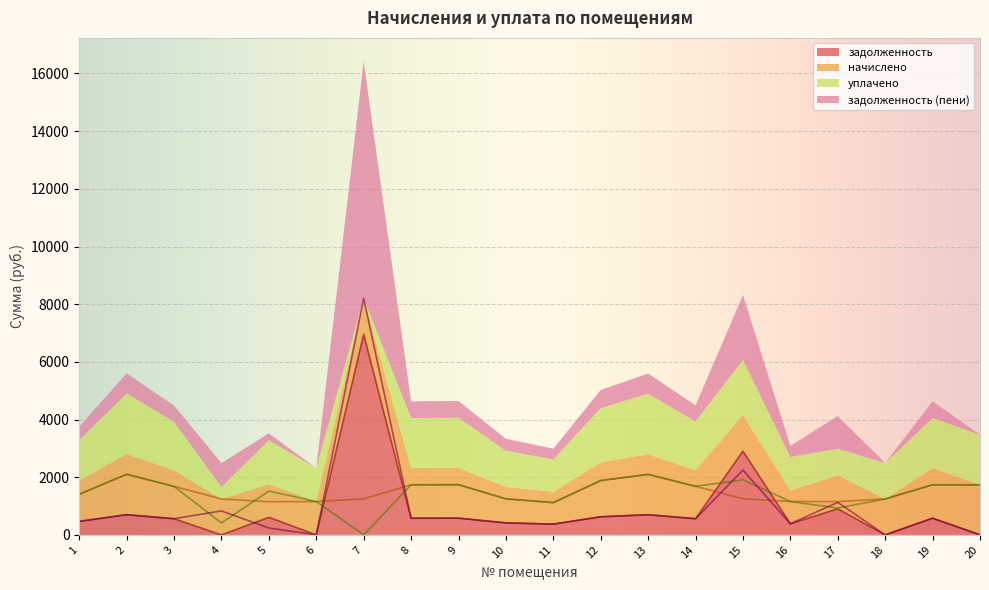

How many times do задолженность (пени) and задолженность cross each other?

1